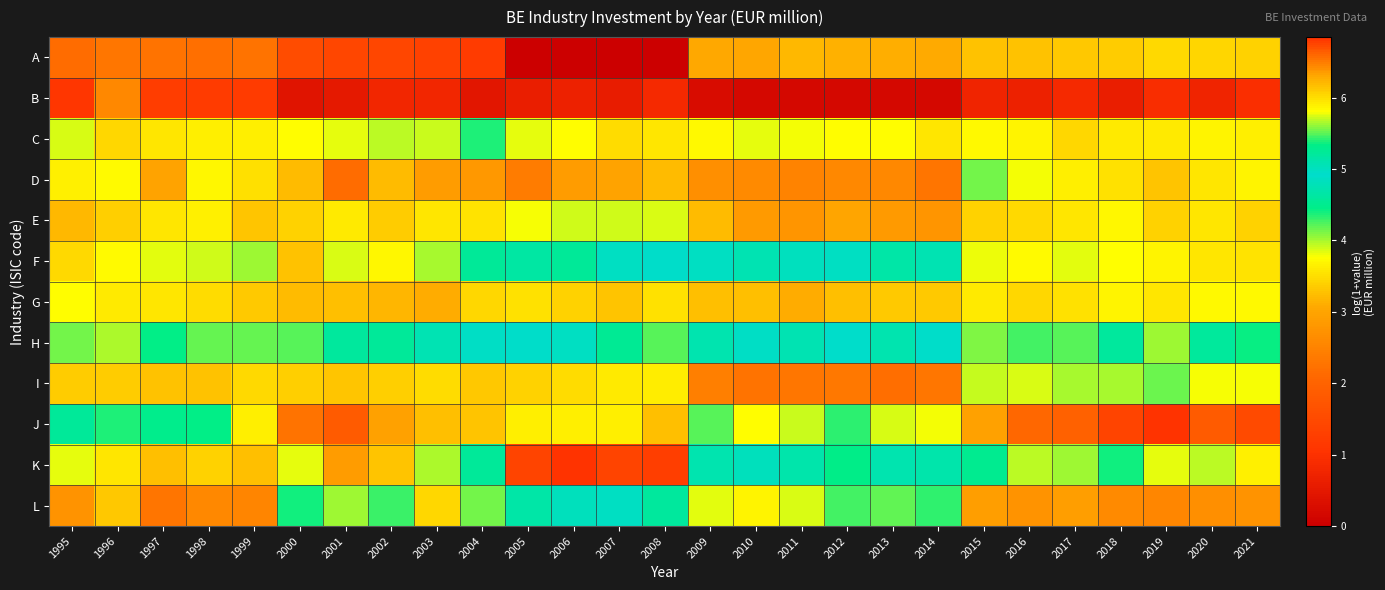

Reading right to left, transcribe all the data shown in this chart.

A: 2021=3.4	2020=3.4	2019=3.5	2018=3.3	2017=3.3	2016=3.3	2015=3.3	2014=3.1	2013=3.1	2012=3.1	2011=3.2	2010=3.0	2009=3.1	2008=0.0	2007=0.0	2006=0.0	2005=0.0	2004=1.2	2003=1.3	2002=1.4	2001=1.4	2000=1.5	1999=2.3	1998=2.2	1997=2.3	1996=2.3	1995=2.1
B: 2021=1.0	2020=0.7	2019=0.9	2018=0.6	2017=0.8	2016=0.7	2015=0.7	2014=0.2	2013=0.2	2012=0.2	2011=0.2	2010=0.2	2009=0.3	2008=0.8	2007=0.6	2006=0.7	2005=0.6	2004=0.5	2003=0.8	2002=0.8	2001=0.5	2000=0.4	1999=1.2	1998=1.2	1997=1.3	1996=2.6	1995=1.1
C: 2021=5.9	2020=5.9	2019=5.9	2018=5.9	2017=6.0	2016=5.9	2015=5.8	2014=5.9	2013=5.8	2012=5.8	2011=5.8	2010=5.8	2009=5.8	2008=5.9	2007=6.0	2006=5.8	2005=5.8	2004=5.4	2003=5.7	2002=5.7	2001=5.8	2000=5.8	1999=5.9	1998=5.9	1997=5.9	1996=6.0	1995=5.7
D: 2021=5.9	2020=5.9	2019=6.1	2018=6.0	2017=5.9	2016=5.8	2015=5.5	2014=2.3	2013=2.6	2012=2.6	2011=2.5	2010=2.6	2009=2.7	2008=3.2	2007=3.0	2006=2.9	2005=2.4	2004=2.8	2003=2.9	2002=3.2	2001=2.2	2000=3.2	1999=3.5	1998=3.7	1997=3.0	1996=3.7	1995=3.6
E: 2021=3.4	2020=3.6	2019=3.4	2018=3.7	2017=3.6	2016=3.5	2015=3.4	2014=2.8	2013=2.8	2012=3.0	2011=2.8	2010=2.8	2009=3.2	2008=3.9	2007=3.9	2006=3.9	2005=3.8	2004=3.5	2003=3.6	2002=3.3	2001=3.6	2000=3.4	1999=3.3	1998=3.6	1997=3.6	1996=3.4	1995=3.2
F: 2021=3.5	2020=3.6	2019=3.7	2018=3.8	2017=3.8	2016=3.7	2015=3.8	2014=4.8	2013=4.7	2012=4.8	2011=4.8	2010=4.7	2009=4.9	2008=4.9	2007=4.9	2006=4.6	2005=4.6	2004=4.6	2003=4.0	2002=3.7	2001=3.9	2000=3.3	1999=4.0	1998=3.9	1997=3.8	1996=3.7	1995=3.5
G: 2021=5.8	2020=5.8	2019=6.0	2018=5.9	2017=6.0	2016=6.0	2015=5.9	2014=6.1	2013=6.1	2012=6.2	2011=6.3	2010=6.2	2009=6.2	2008=6.0	2007=6.1	2006=6.1	2005=6.0	2004=6.0	2003=6.3	2002=6.2	2001=6.2	2000=6.2	1999=6.1	1998=6.0	1997=5.9	1996=5.9	1995=5.8
H: 2021=4.4	2020=4.6	2019=4.0	2018=5.2	2017=4.2	2016=4.3	2015=4.1	2014=4.9	2013=4.7	2012=4.9	2011=4.8	2010=4.9	2009=5.1	2008=5.5	2007=5.2	2006=4.8	2005=4.9	2004=5.0	2003=5.1	2002=5.2	2001=5.2	2000=5.5	1999=5.5	1998=5.5	1997=5.3	1996=5.7	1995=5.5
I: 2021=3.8	2020=3.8	2019=4.2	2018=4.0	2017=4.0	2016=3.9	2015=3.9	2014=2.3	2013=2.2	2012=2.3	2011=2.3	2010=2.3	2009=2.5	2008=3.6	2007=3.6	2006=3.5	2005=3.4	2004=3.3	2003=3.5	2002=3.4	2001=3.3	2000=3.4	1999=3.5	1998=3.3	1997=3.3	1996=3.3	1995=3.3
J: 2021=6.7	2020=6.7	2019=6.8	2018=6.8	2017=6.6	2016=6.6	2015=6.3	2014=5.8	2013=5.7	2012=5.4	2011=5.7	2010=5.8	2009=5.5	2008=6.2	2007=5.9	2006=5.9	2005=5.9	2004=6.1	2003=6.2	2002=6.3	2001=6.6	2000=6.5	1999=5.9	1998=5.3	1997=5.3	1996=5.4	1995=5.2
K: 2021=3.6	2020=5.7	2019=5.8	2018=5.4	2017=5.6	2016=3.9	2015=5.3	2014=4.7	2013=4.7	2012=4.4	2011=5.1	2010=5.0	2009=4.7	2008=6.8	2007=6.8	2006=6.8	2005=6.8	2004=5.2	2003=5.7	2002=6.1	2001=6.4	2000=5.8	1999=6.2	1998=6.1	1997=6.2	1996=5.9	1995=5.8
L: 2021=2.7	2020=2.7	2019=2.6	2018=2.6	2017=2.9	2016=2.7	2015=2.9	2014=4.3	2013=4.2	2012=4.3	2011=3.9	2010=3.7	2009=3.8	2008=5.2	2007=4.9	2006=5.0	2005=4.7	2004=5.5	2003=6.0	2002=5.5	2001=5.6	2000=4.4	1999=2.5	1998=2.6	1997=2.3	1996=3.3	1995=2.7